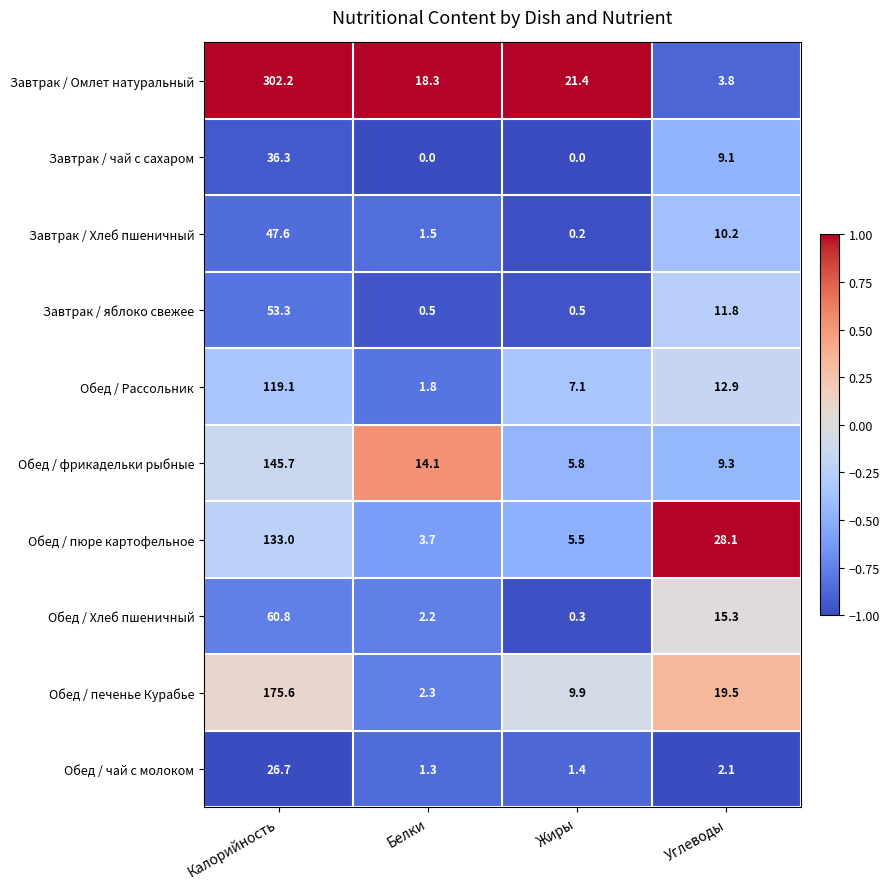

At which label does Обед / фрикадельки рыбные first exceed 14?

Калорийность